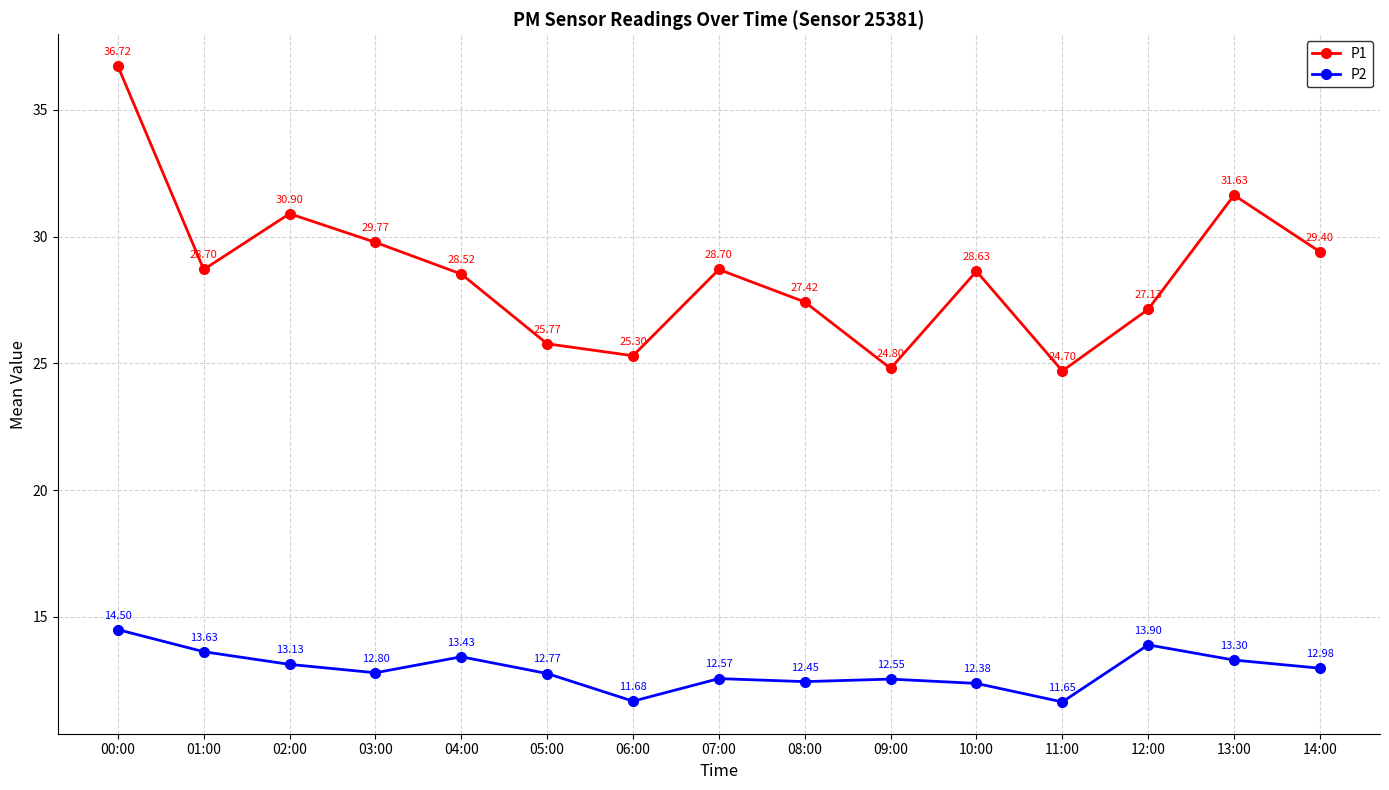

True or false: P1 and P2 cross at least once.

False